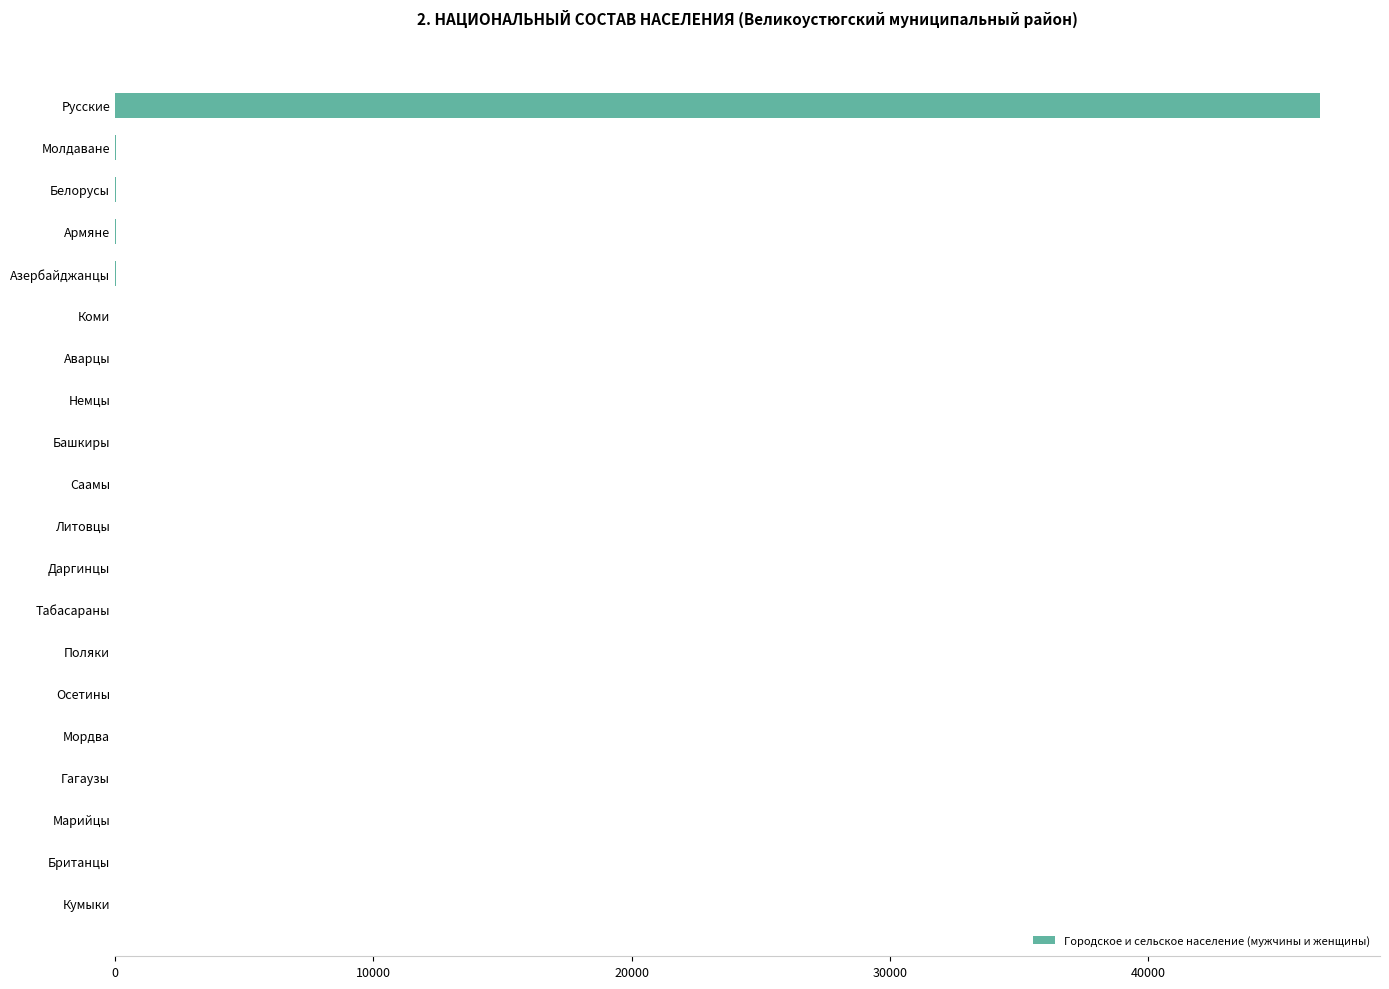

What is the sum of all values?

46834